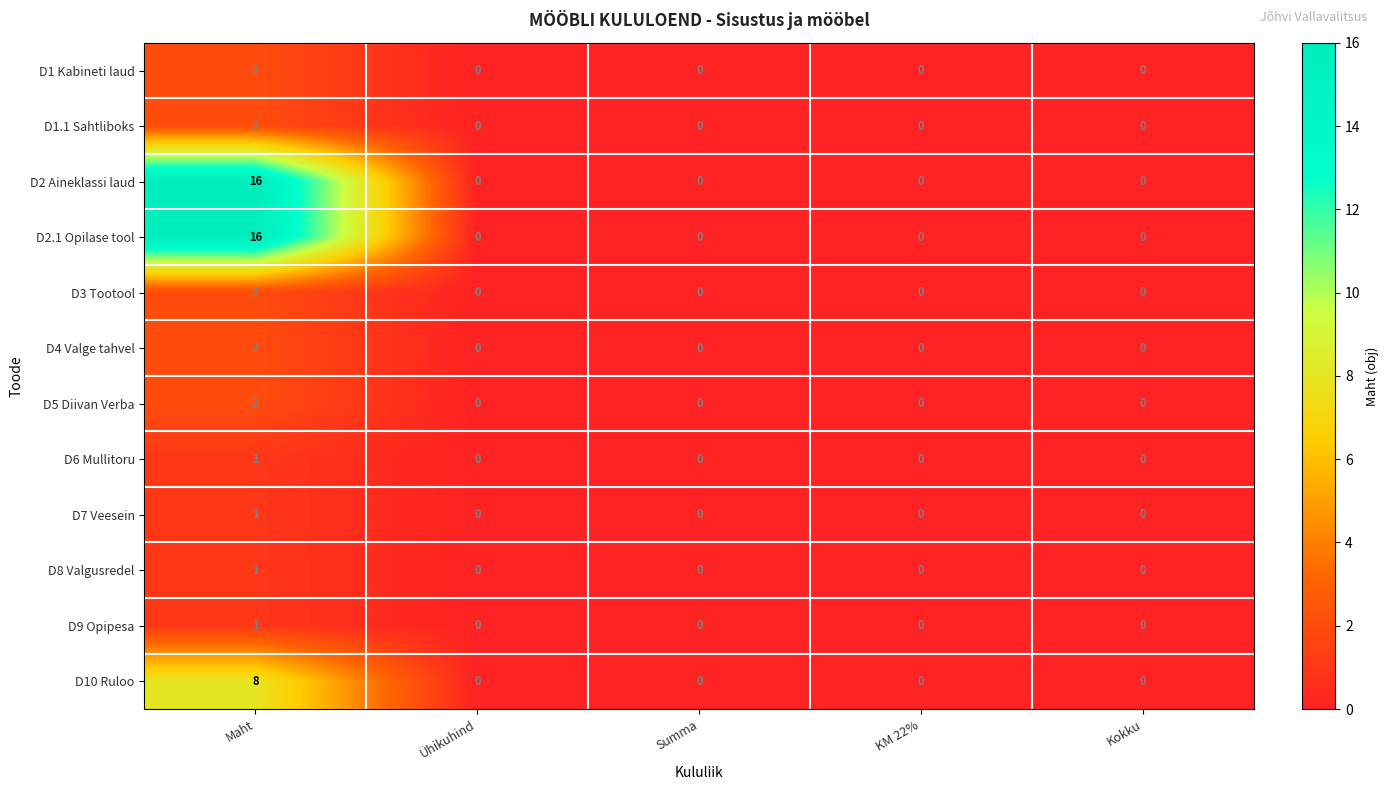

What is the greatest value displayed?

16